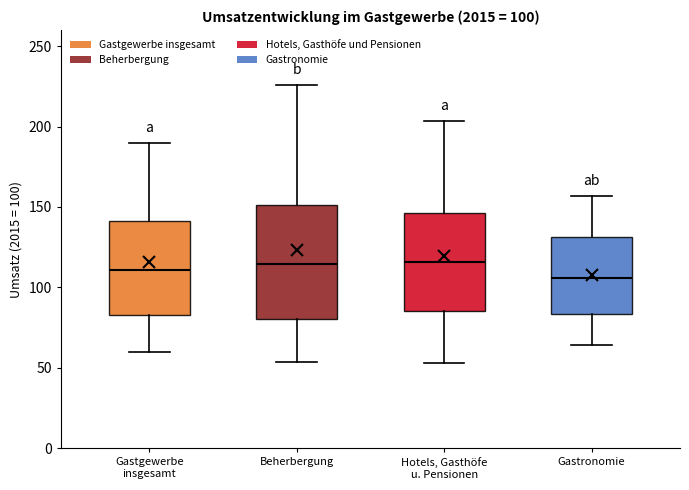

Which box is the tallest, from its lower edge to its upper edge?

Beherbergung